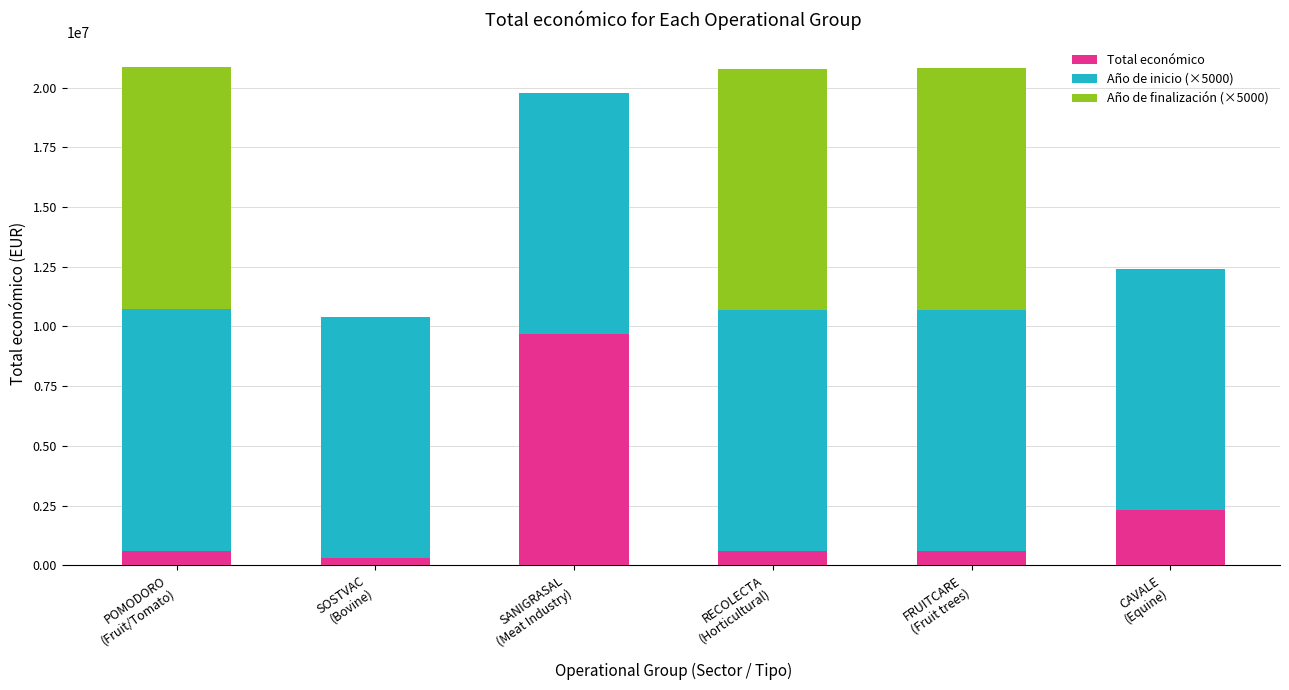

What is the maximum value for Total económico?

9695285